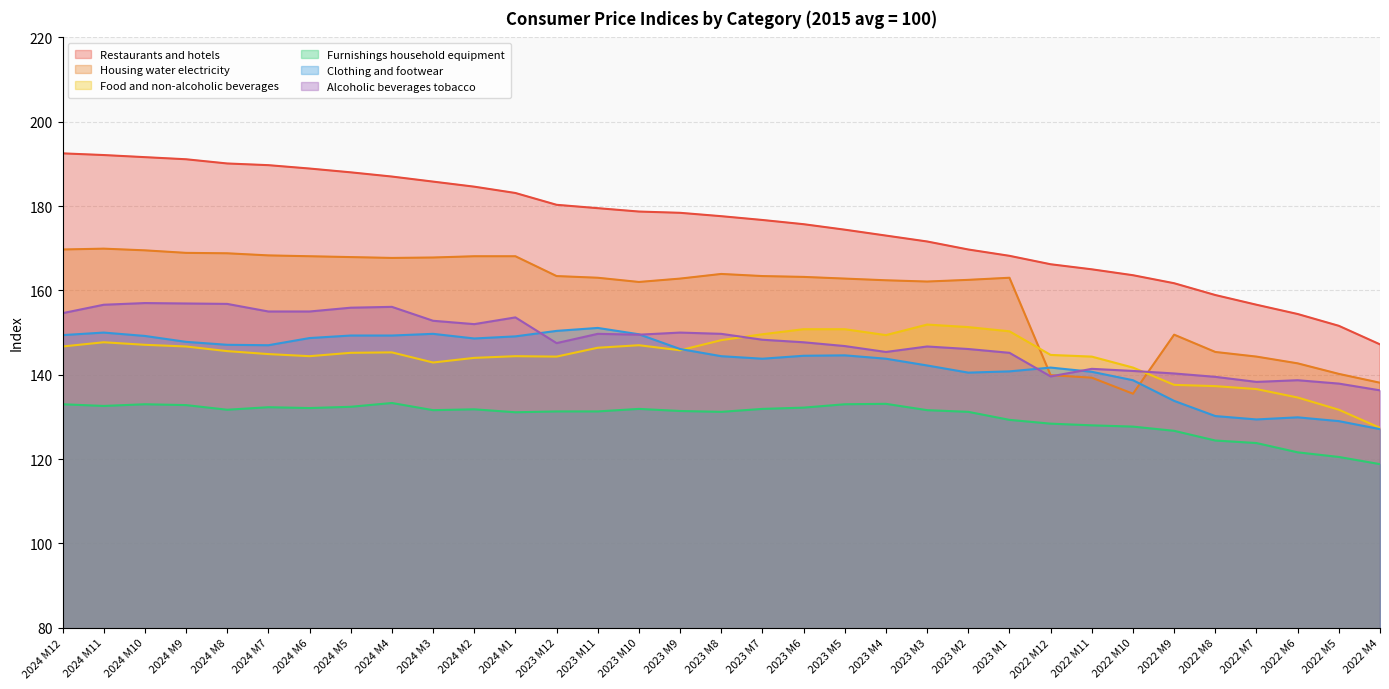

What is the sum of all Restaurants and hotels values?

5793.5